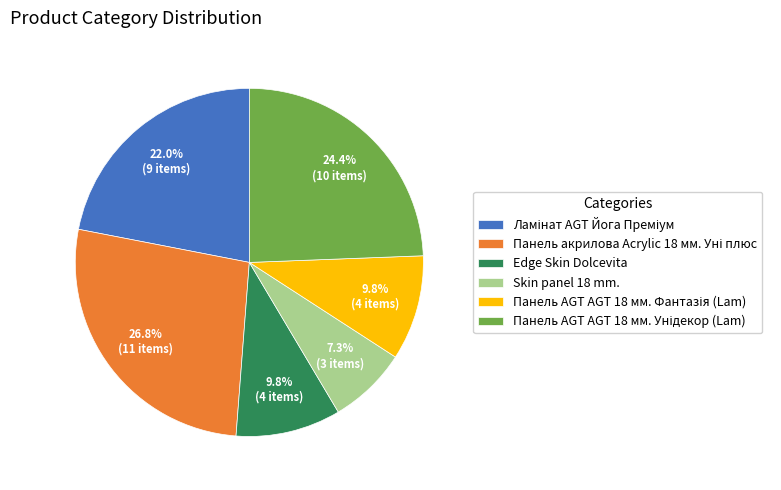

Which slice is the smallest?

Skin panel 18 mm.